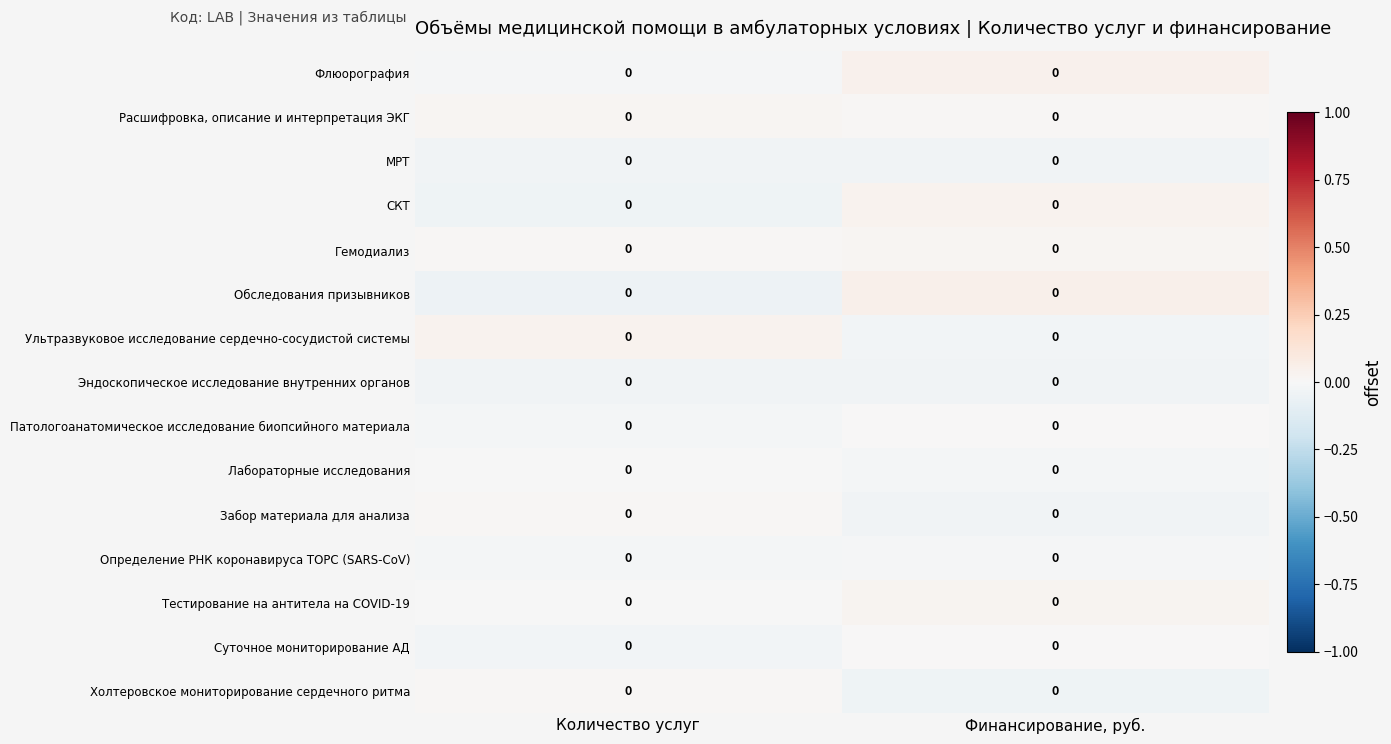

Between Количество услуг and Финансирование, руб., which series saw the biggest shift?

Обследования призывников